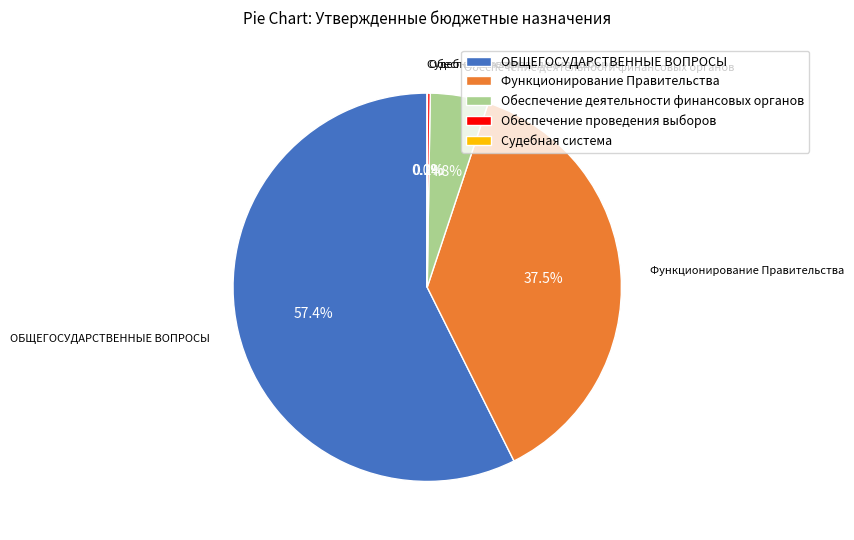

Between Обеспечение деятельности финансовых органов and Функционирование Правительства, which is larger?

Функционирование Правительства